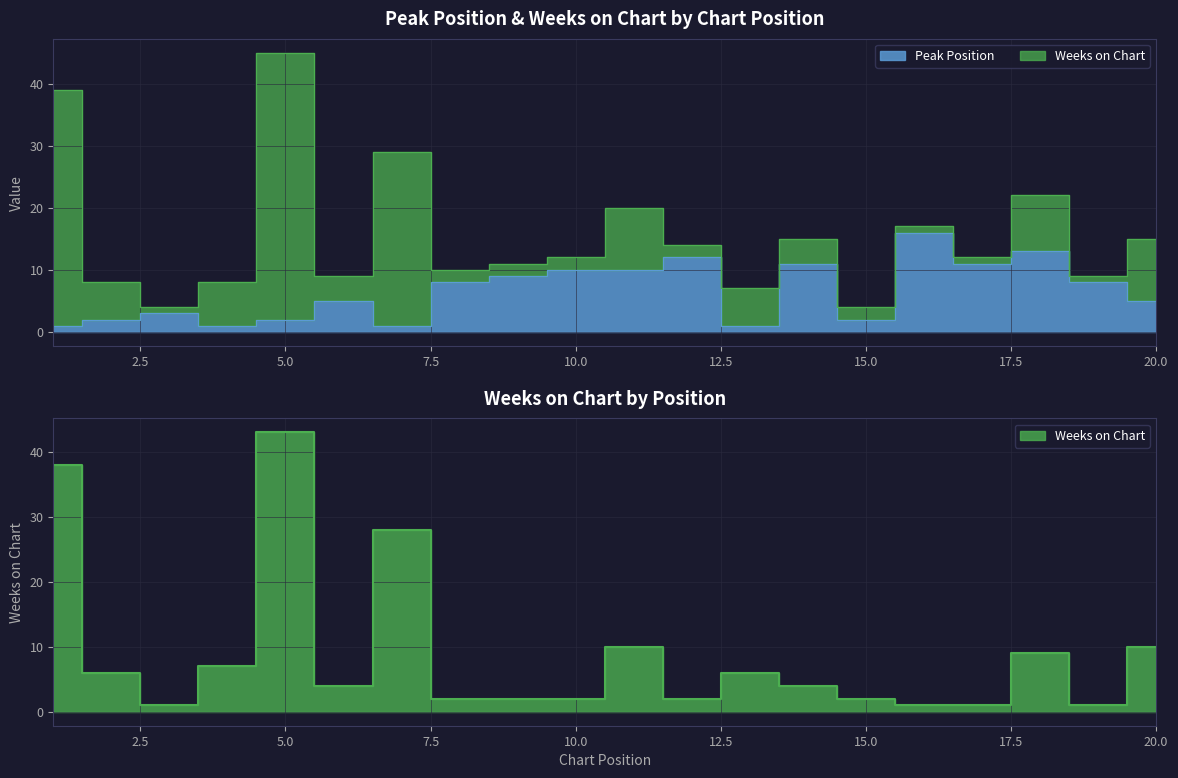

Which series ends up on top after the final intersection of Peak Position and Weeks on Chart?

Weeks on Chart